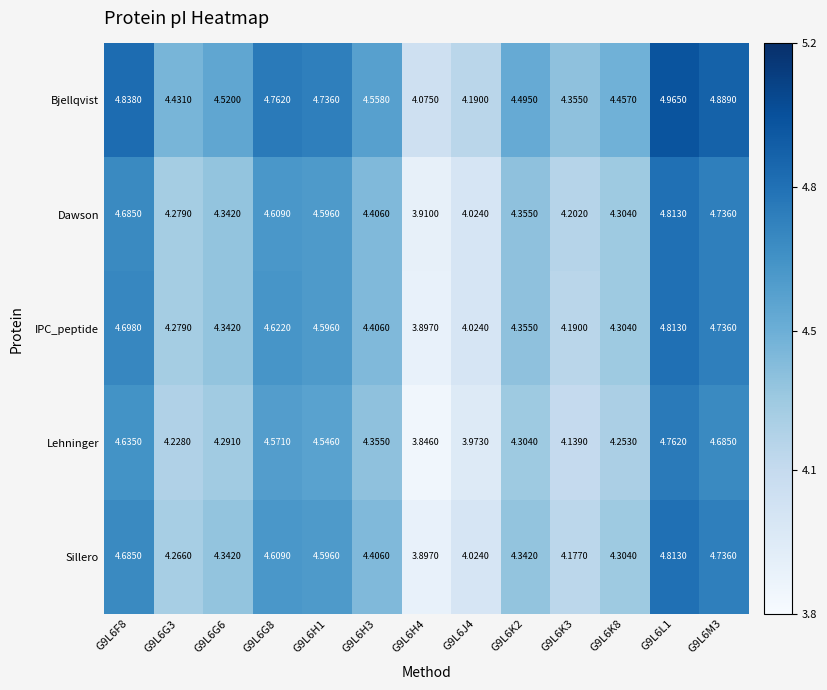

Between G9L6J4 and G9L6K3, which series saw the biggest shift?

Dawson